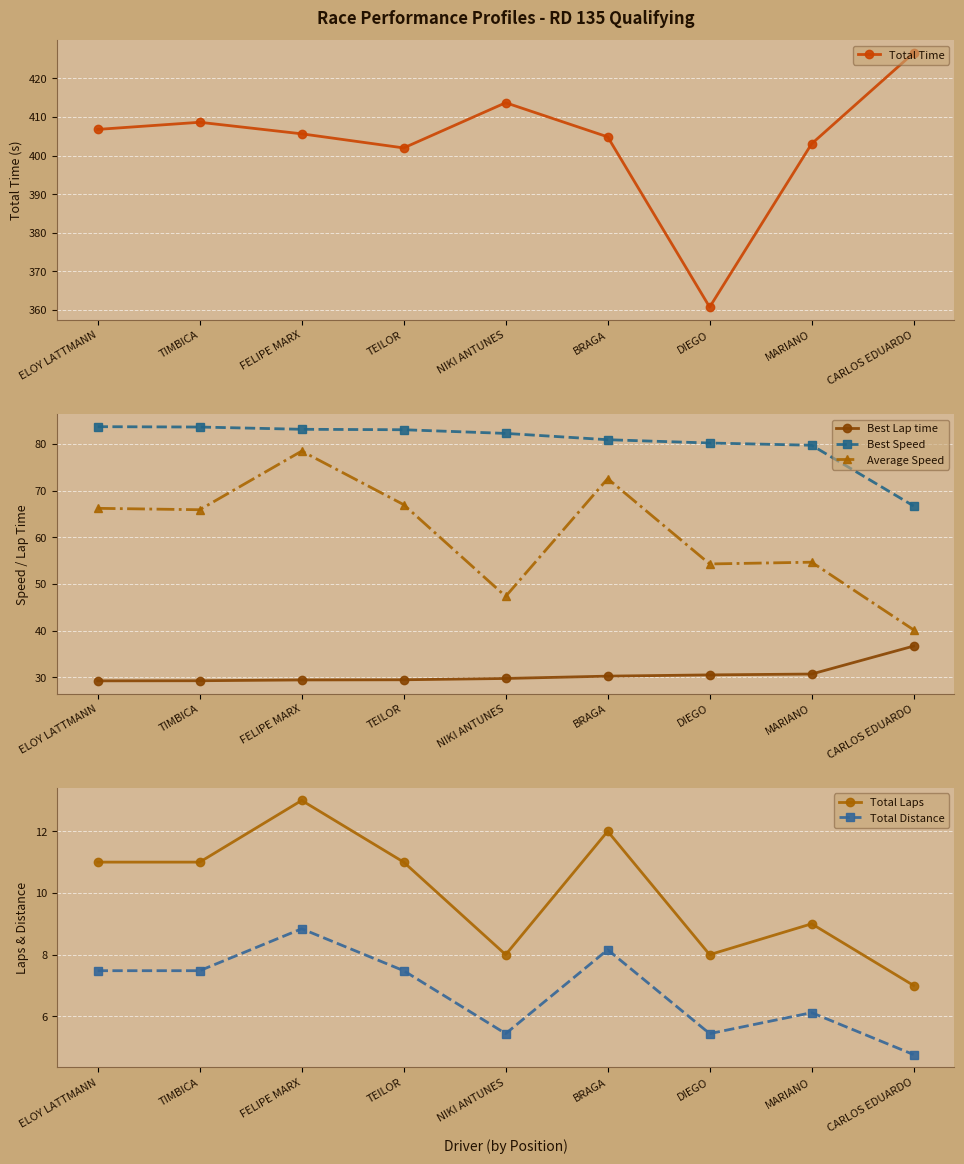

True or false: Best Lap time has more than 2 interior local peaks.

False